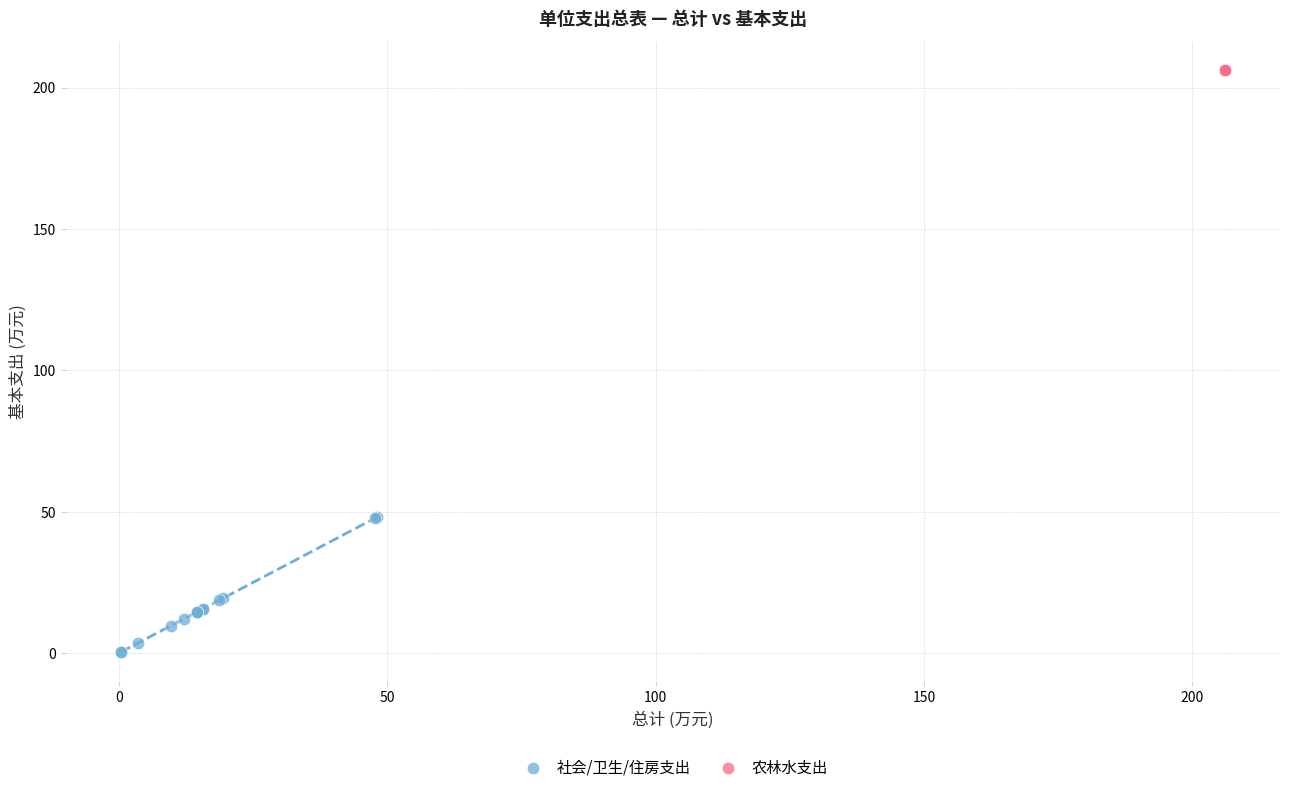

Which series reaches the maximum Y coordinate?

农林水支出